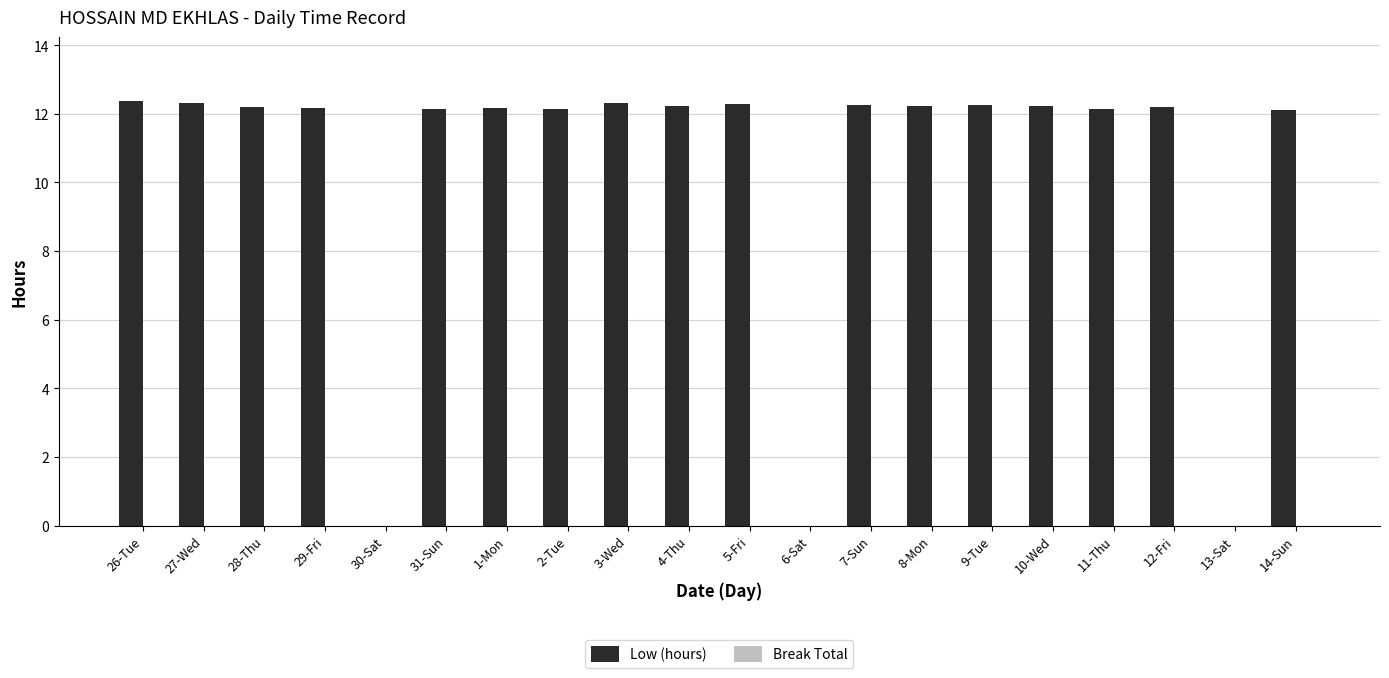

True or false: the data shows 18.7 at 2-Tue.

False